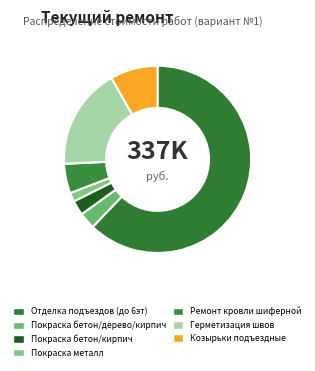

To the nearest percent, what is the difference between the largest and smallest slice percentages?

61%